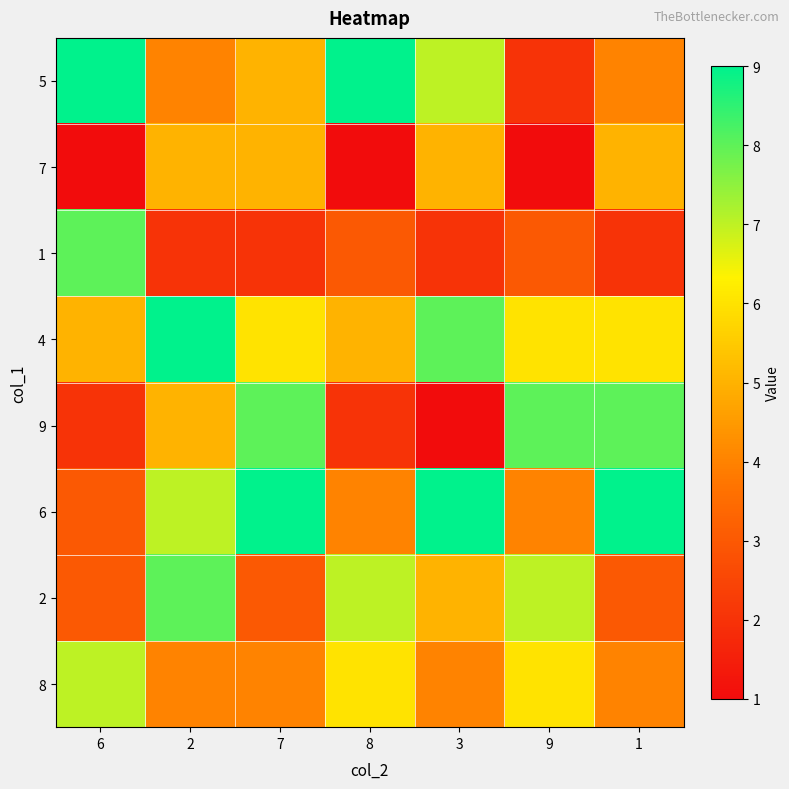

What is the spread (max minus min) of values at 8?

8